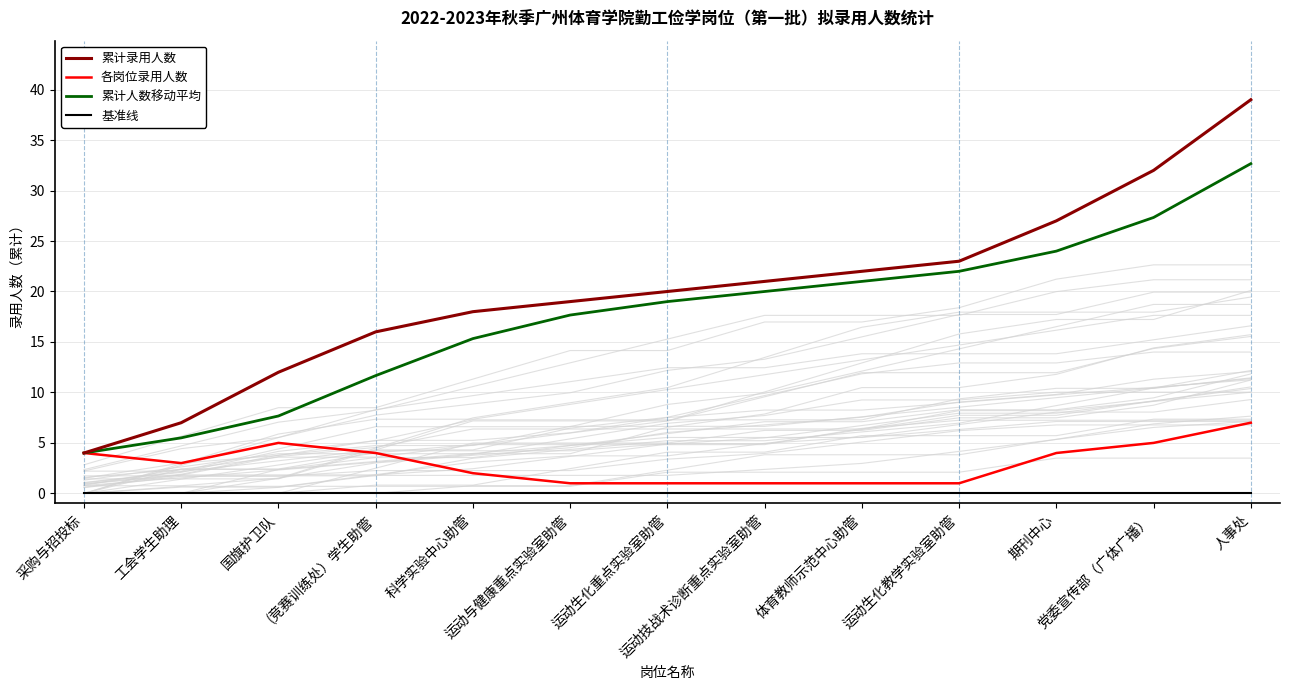

True or false: 基准线 and 累计人数移动平均 intersect in this chart.

False